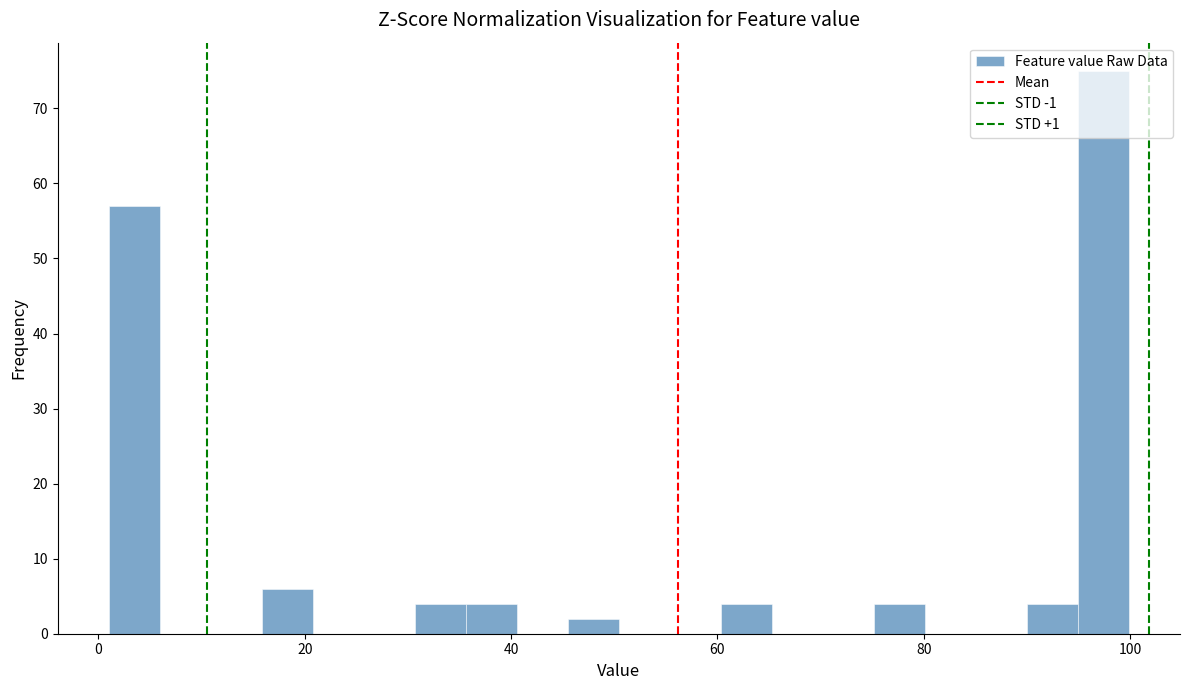

Read against the x-axis, roughly where is the centre of the tallest bar?

98